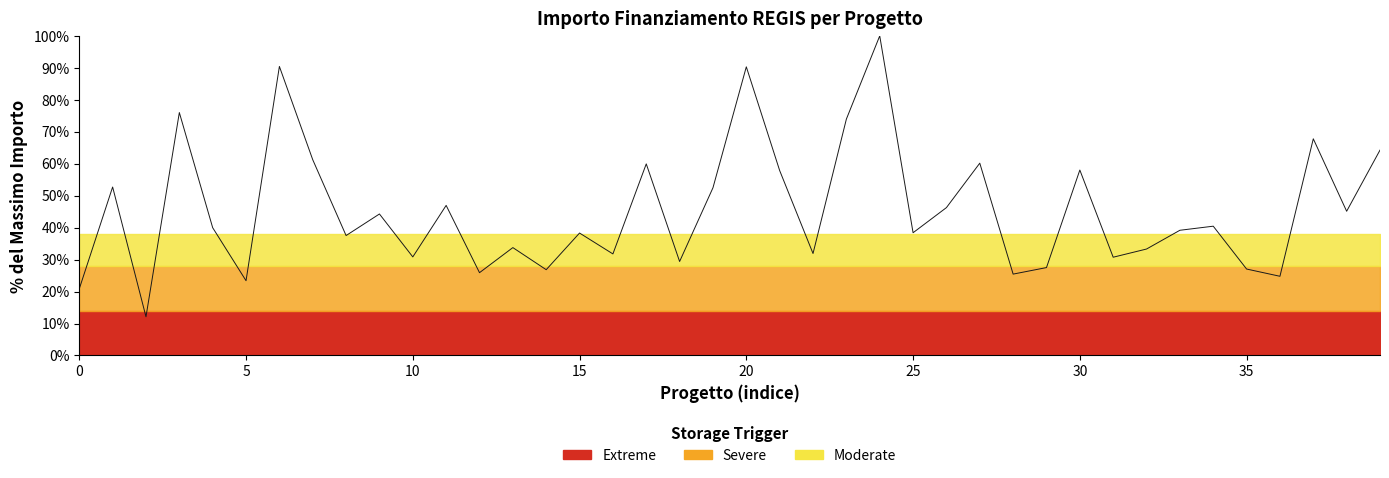

Does the chart have visible grid lines?

No